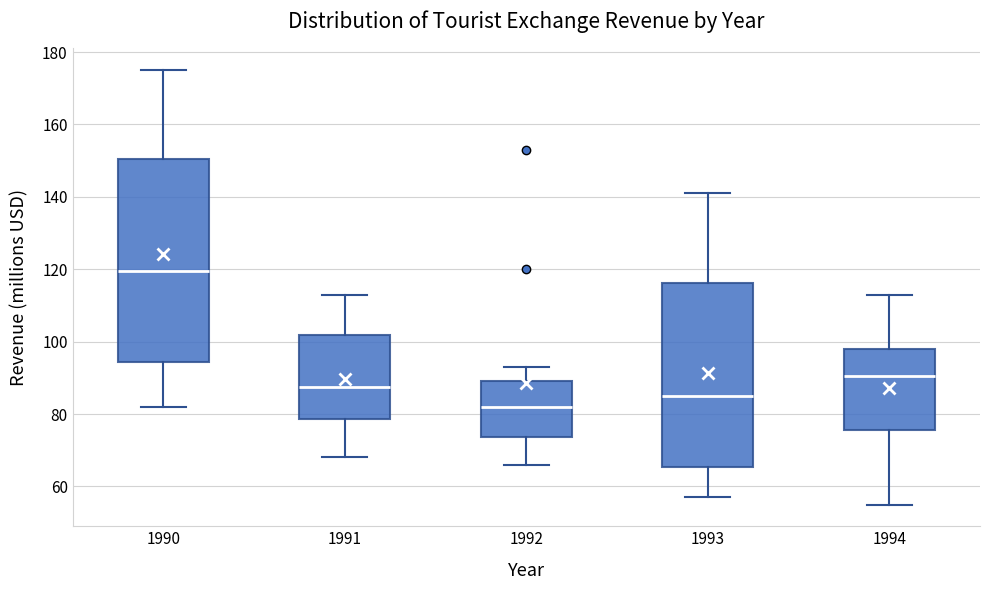

Reading left to right, transcribe this box plot: for each box, give where its median line is, the range the box spans, and where its two whiskers end, as read against the y-axis. The values are not printed on the chart, so give them approximately, as read against the axis.

1990: median 120, box 94 to 150, whiskers 82 to 176
1991: median 88, box 78 to 102, whiskers 68 to 114
1992: median 82, box 74 to 90, whiskers 66 to 94
1993: median 86, box 66 to 116, whiskers 58 to 142
1994: median 90, box 76 to 98, whiskers 56 to 114